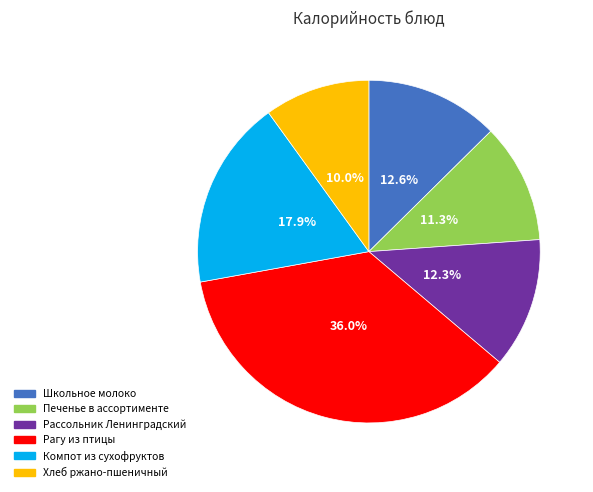

Combined, do Рагу из птицы and Рассольник Ленинградский account for over 50%?

No